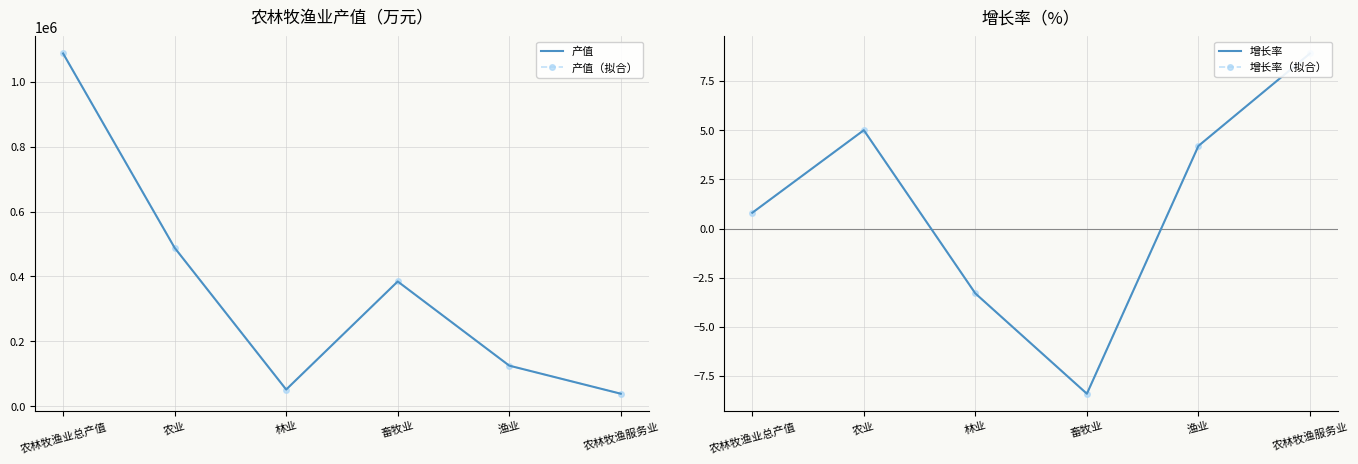

True or false: 产值 and 产值（拟合） cross at least once.

False